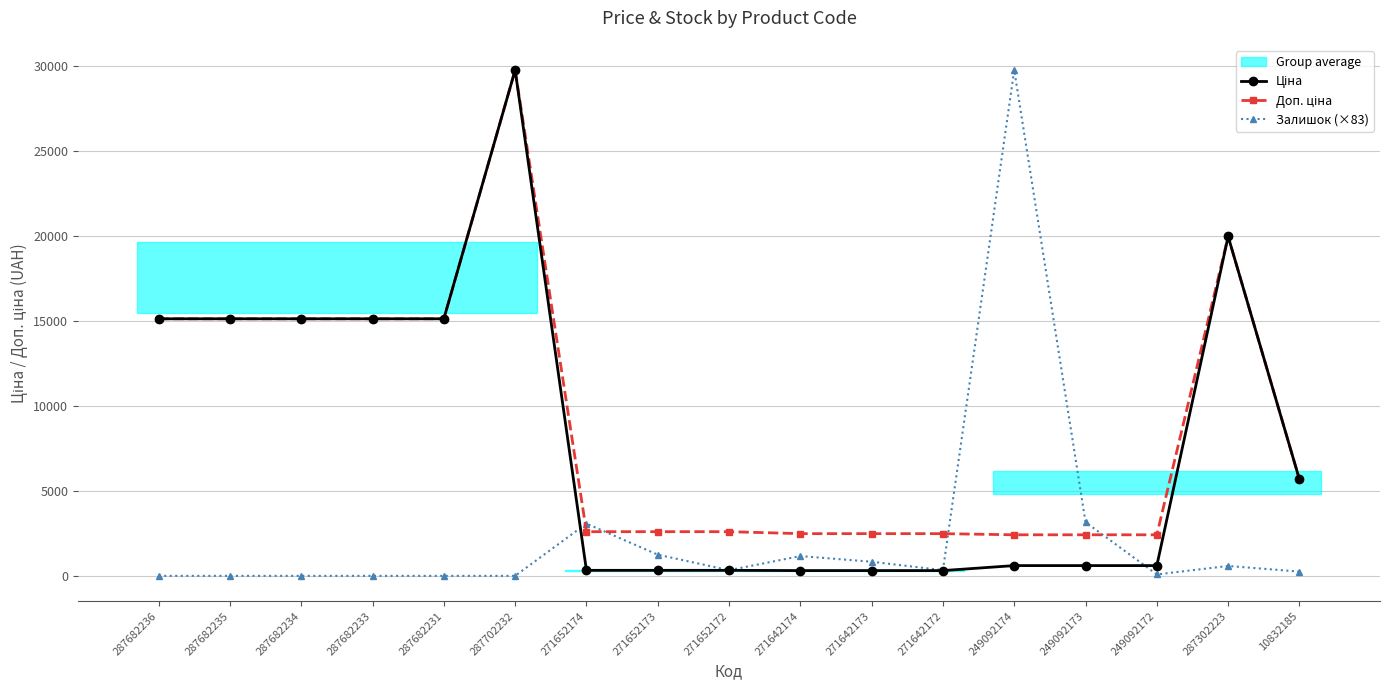

Reading left to right, transcribe all the data shown in this chart.

Ціна: 15120.0	15120.0	15120.0	15120.0	15120.0	29747.2	324.8	324.8	324.8	310.3	310.3	310.3	603.7	603.7	603.7	19964.2	5673.8
Доп. ціна: 15120.0	15120.0	15120.0	15120.0	15120.0	29747.2	2598.3	2598.3	2598.3	2482.4	2482.4	2482.4	2414.8	2414.8	2414.8	19964.2	5673.8
Залишок (×83): 0.0	0.0	0.0	0.0	0.0	0.0	3074.4	1246.4	332.4	1163.3	830.9	332.4	29747.2	3157.5	83.1	581.7	249.3